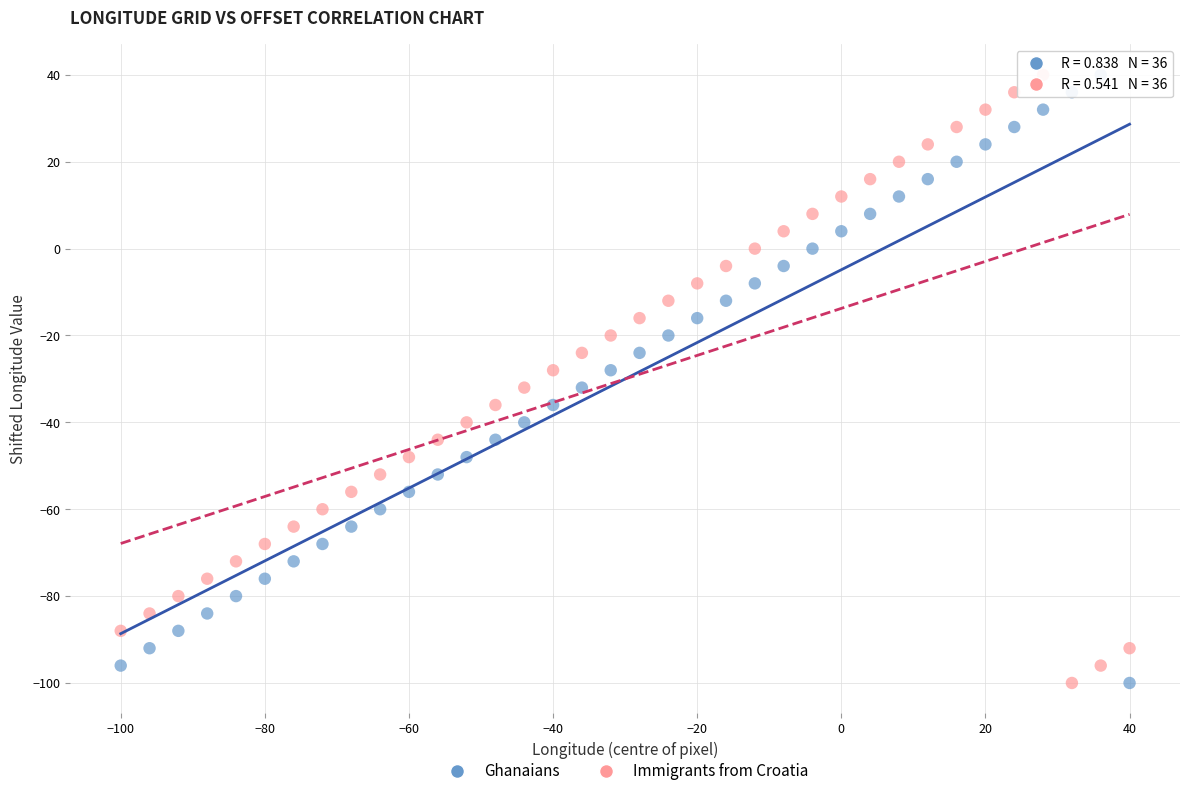

How many points are shown in the scatter plot?

72